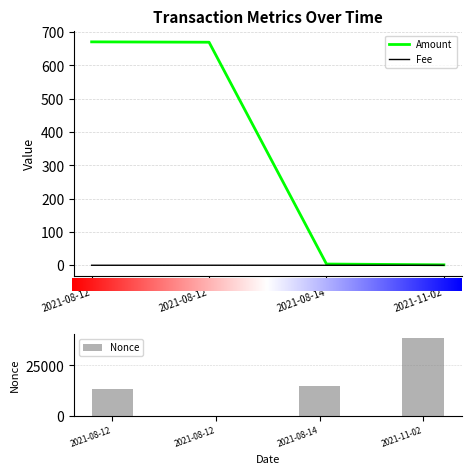

Which has a higher value, 2021-11-02 or 2021-08-14?

2021-08-14